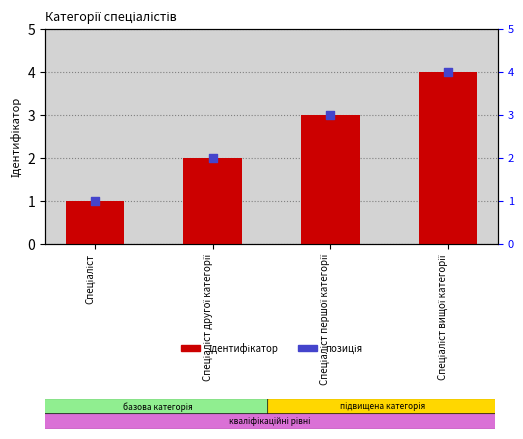

Which series reaches the maximum Y coordinate?

Ідентифікатор